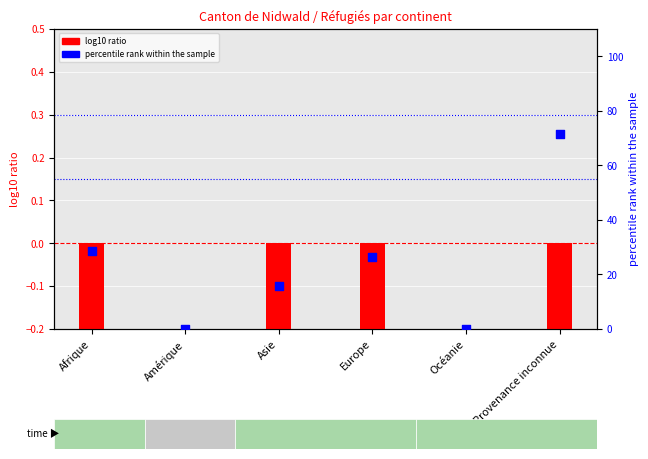

What is the change in value from Afrique to Asie?

-12.9